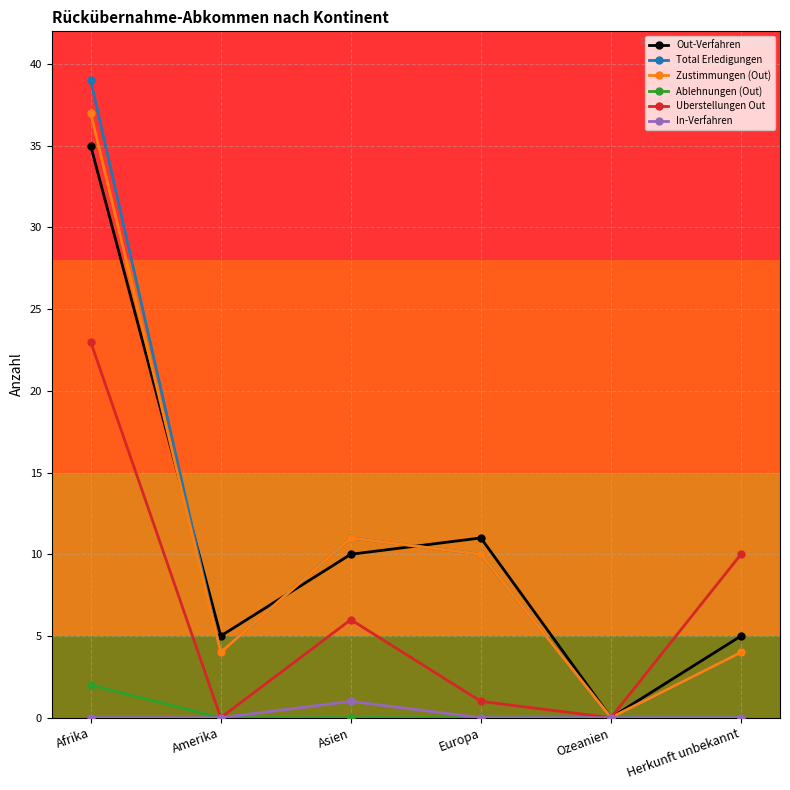

How many values in the Zustimmungen (Out) series are below 10?

3